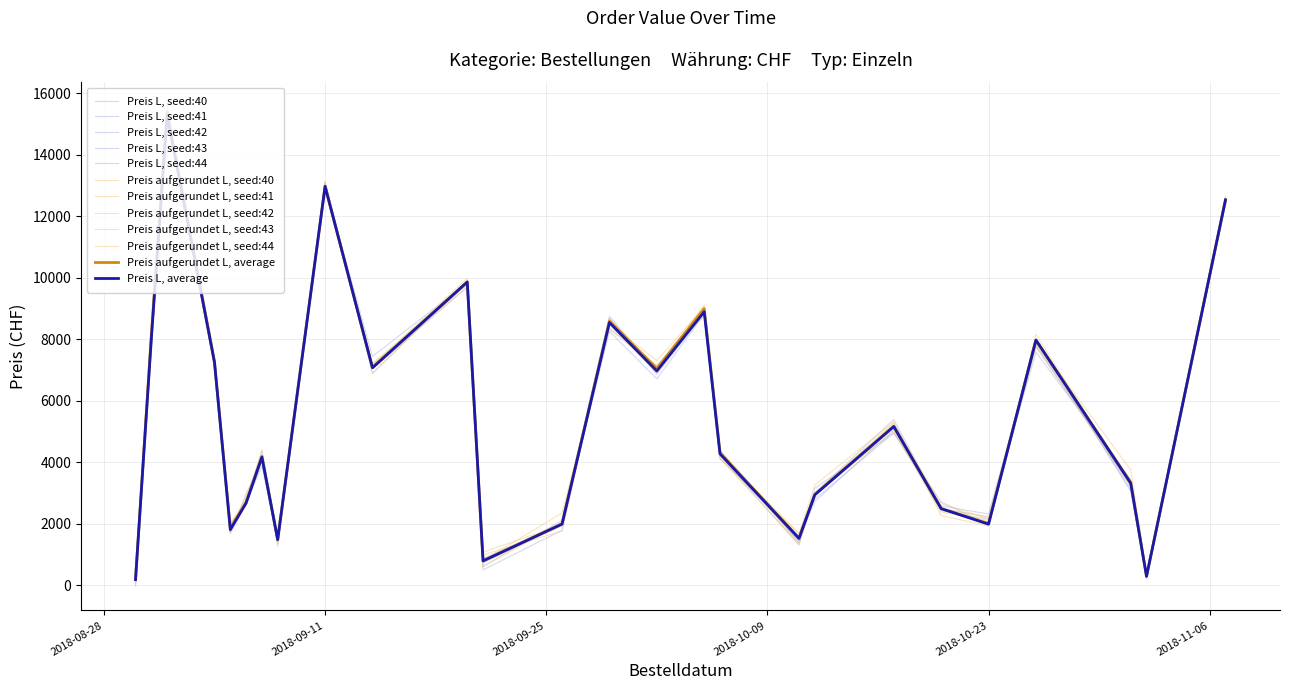

Is this an area chart (filled region under the line)?

No